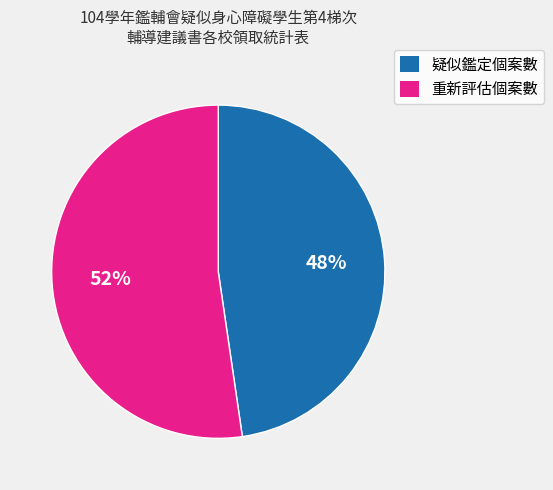

To the nearest percent, what is the average slice percentage?

50%